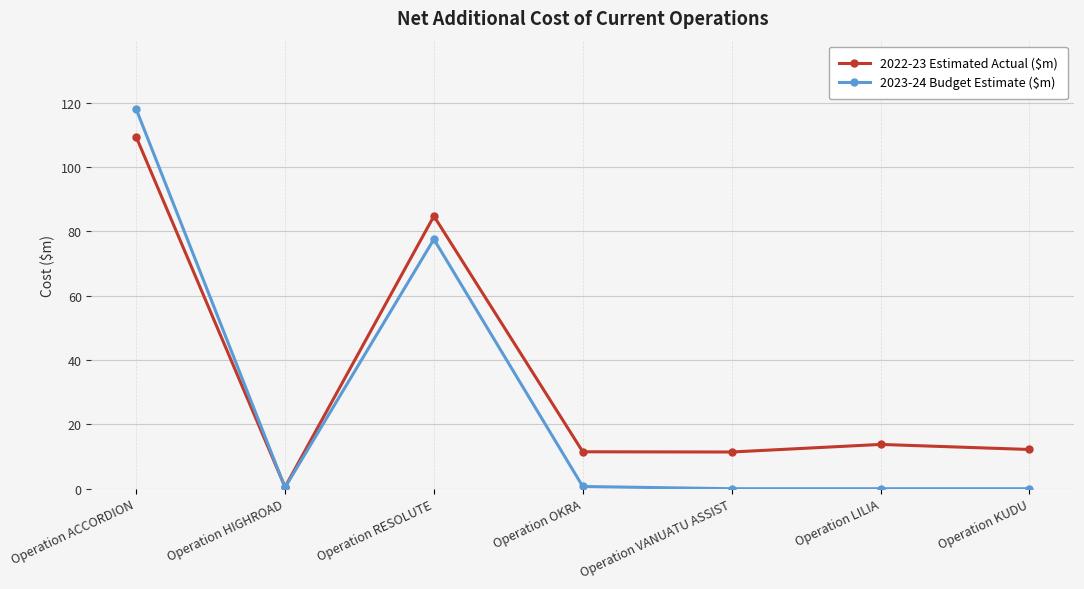

The 2022-23 Estimated Actual ($m) series shows 2.5 at Operation KUDU. True or false?

False